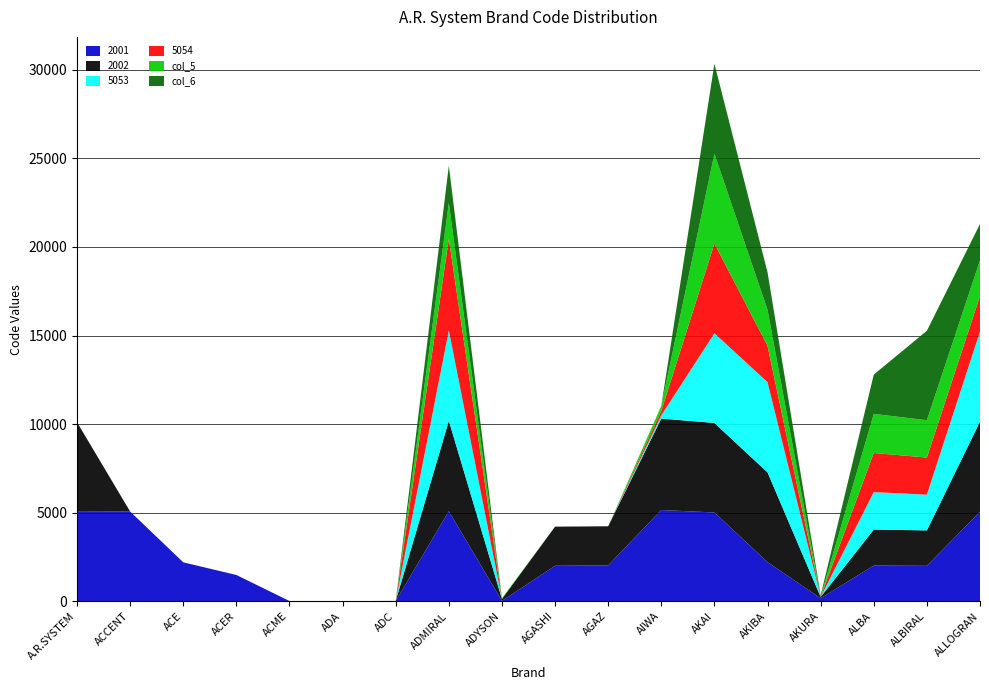

Reading left to right, extract all data points from this chart.

2001: A.R.SYSTEM=5053	ACCENT=5066	ACE=2198	ACER=1484	ACME=13	ADA=8	ADC=12	ADMIRAL=5085	ADYSON=19	AGASHI=2004	AGAZ=2025	AIWA=5150	AKAI=5012	AKIBA=2209	AKURA=169	ALBA=2017	ALBIRAL=2000	ALLOGRAN=5055
2002: A.R.SYSTEM=5054	ACCENT=0	ACE=0	ACER=0	ACME=0	ADA=0	ADC=8	ADMIRAL=5101	ADYSON=108	AGASHI=2208	AGAZ=2208	AIWA=5163	AKAI=5055	AKIBA=5066	AKURA=74	ALBA=2031	ALBIRAL=2001	ALLOGRAN=5086
5053: A.R.SYSTEM=0	ACCENT=0	ACE=0	ACER=0	ACME=0	ADA=0	ADC=0	ADMIRAL=5103	ADYSON=2	AGASHI=3	AGAZ=0	AIWA=184	AKAI=5060	AKIBA=5093	AKURA=2	ALBA=2114	ALBIRAL=2017	ALLOGRAN=5089
5054: A.R.SYSTEM=0	ACCENT=0	ACE=0	ACER=0	ACME=0	ADA=0	ADC=0	ADMIRAL=5171	ADYSON=1	AGASHI=0	AGAZ=0	AIWA=248	AKAI=5067	AKIBA=2055	AKURA=9	ALBA=2208	ALBIRAL=2095	ALLOGRAN=2004
col_5: A.R.SYSTEM=0	ACCENT=0	ACE=0	ACER=0	ACME=0	ADA=0	ADC=0	ADMIRAL=2025	ADYSON=47	AGASHI=0	AGAZ=0	AIWA=291	AKAI=5071	AKIBA=2031	AKURA=11	ALBA=2209	ALBIRAL=2108	ALLOGRAN=2014
col_6: A.R.SYSTEM=0	ACCENT=0	ACE=0	ACER=0	ACME=0	ADA=0	ADC=0	ADMIRAL=2104	ADYSON=0	AGASHI=0	AGAZ=0	AIWA=0	AKAI=5079	AKIBA=2115	AKURA=71	ALBA=2216	ALBIRAL=5049	ALLOGRAN=2053